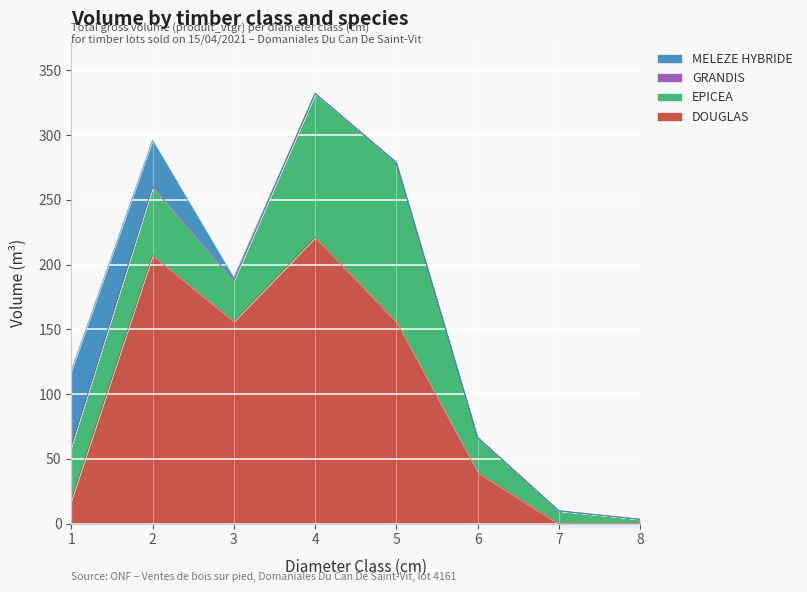

Is the value of EPICEA at 8 greater than the value of GRANDIS at 4?

Yes